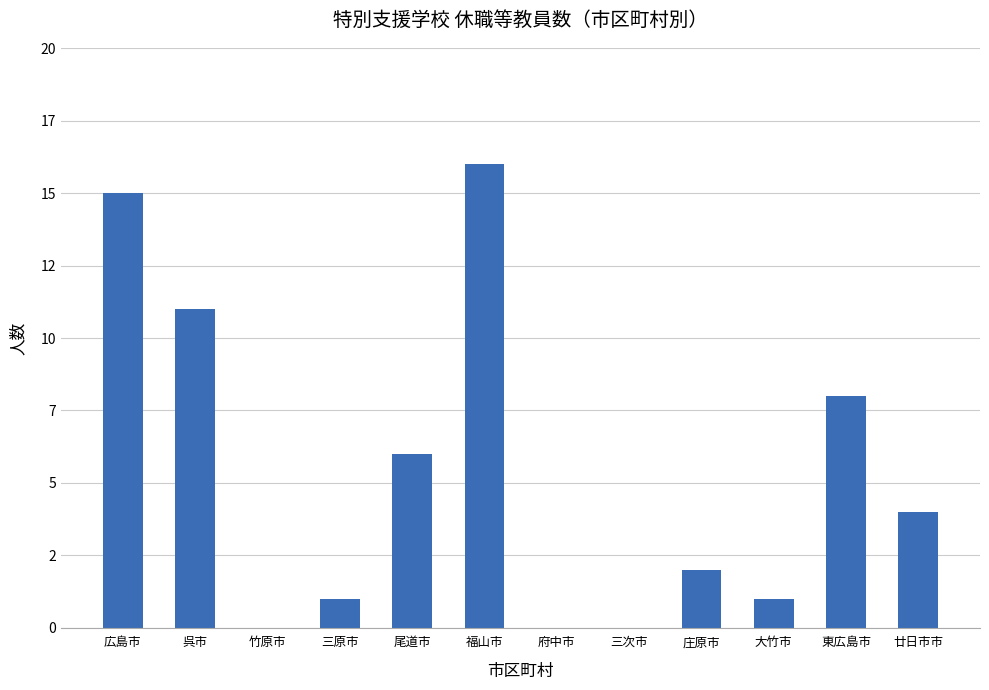

Reading left to right, extract all data points from this chart.

15	11	0	1	6	16	0	0	2	1	8	4